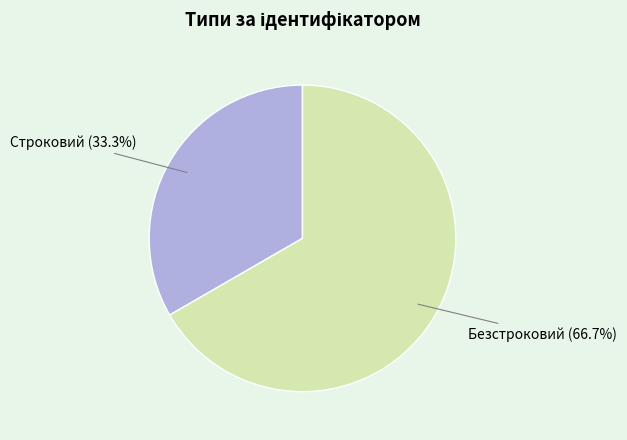

To the nearest percent, what is the average slice percentage?

50%